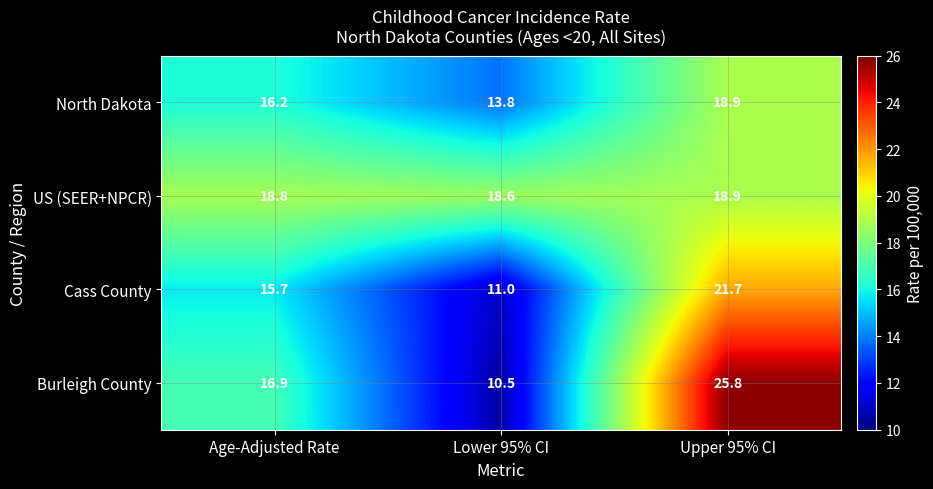

At which label does Burleigh County first exceed 16?

Age-Adjusted Rate